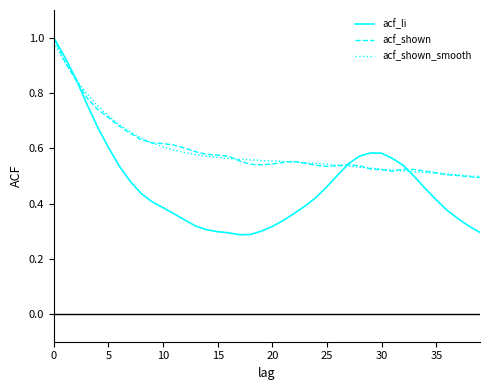

Which series has the widest spread of values?

acf_li